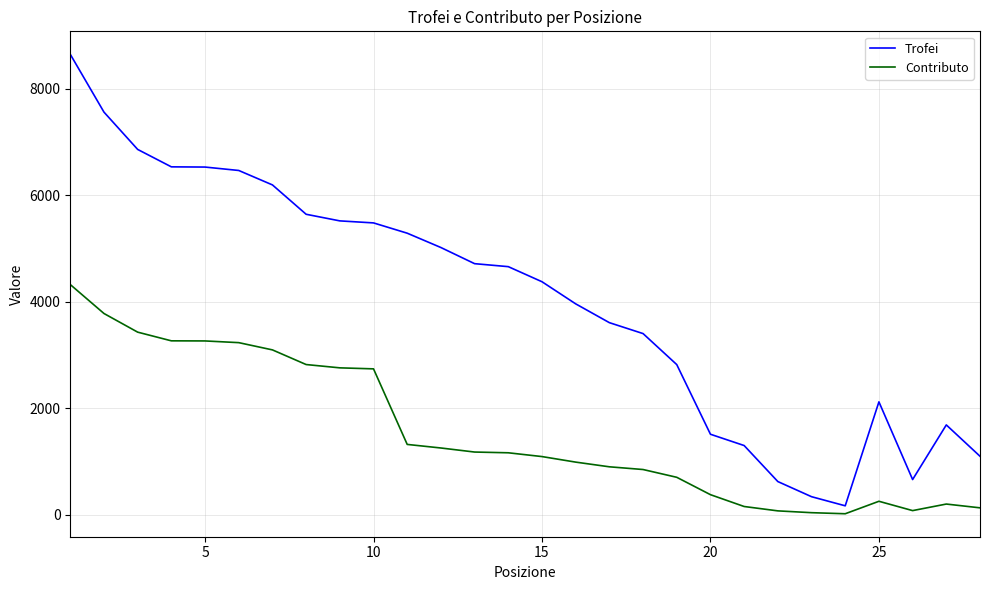

True or false: Contributo has more than 1 points higher than both neighbors.

True